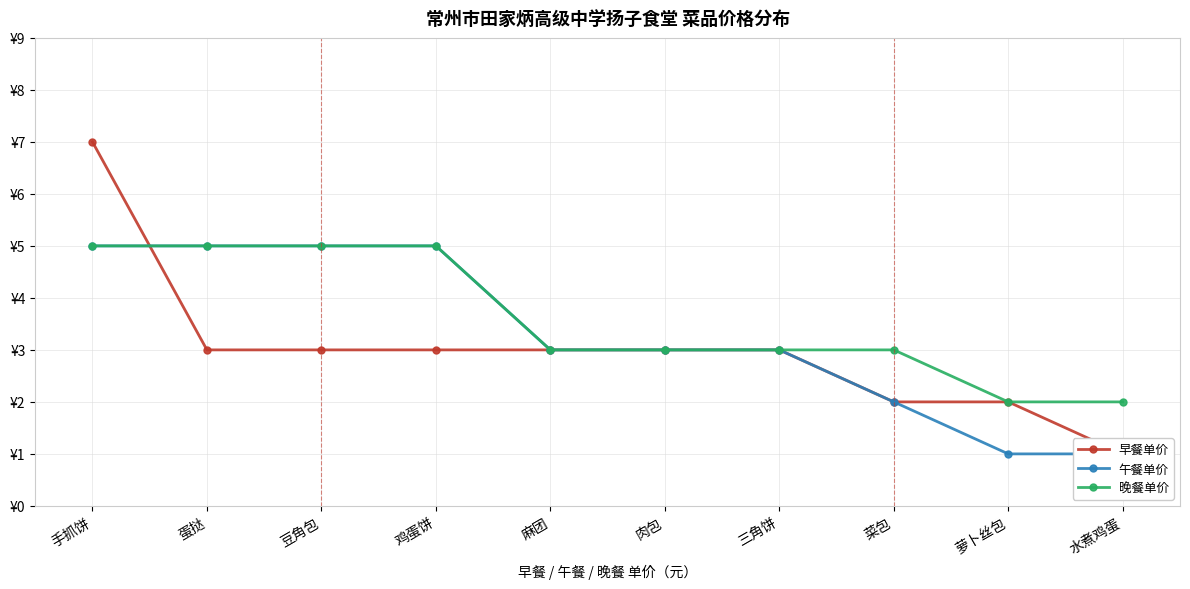

Which series changed the most between 手抓饼 and 三角饼?

早餐单价